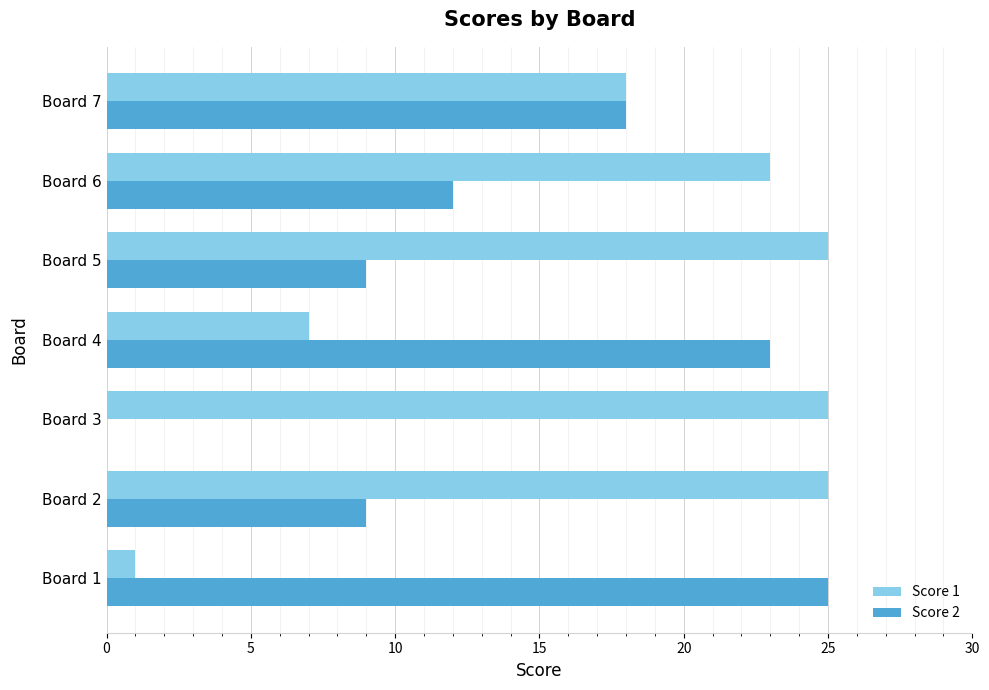

Which series has the widest spread of values?

Score 2